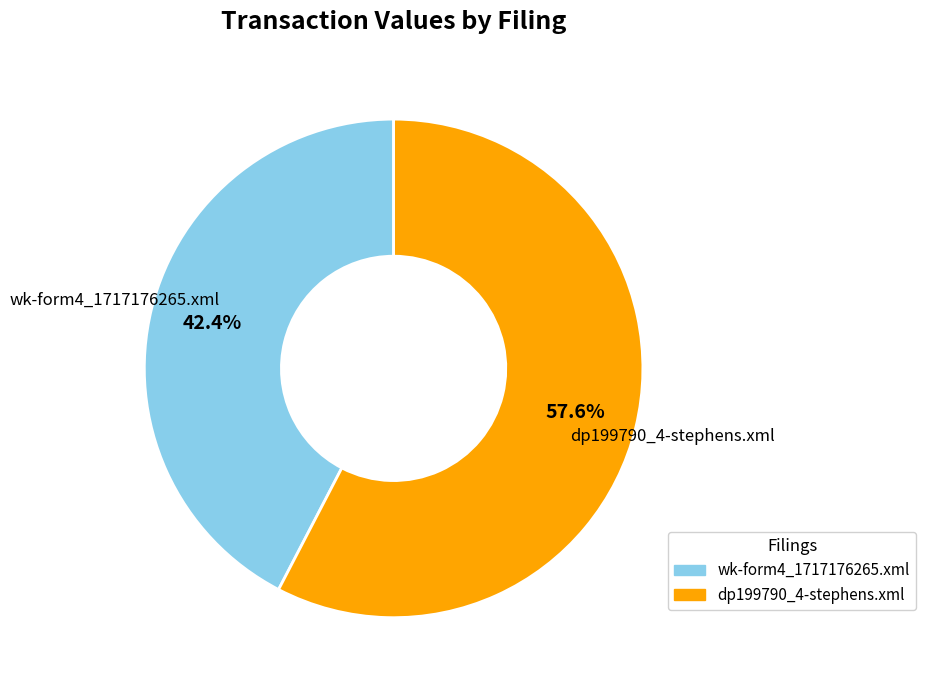

Rank the categories by value from highest to lowest.

dp199790_4-stephens.xml, wk-form4_1717176265.xml